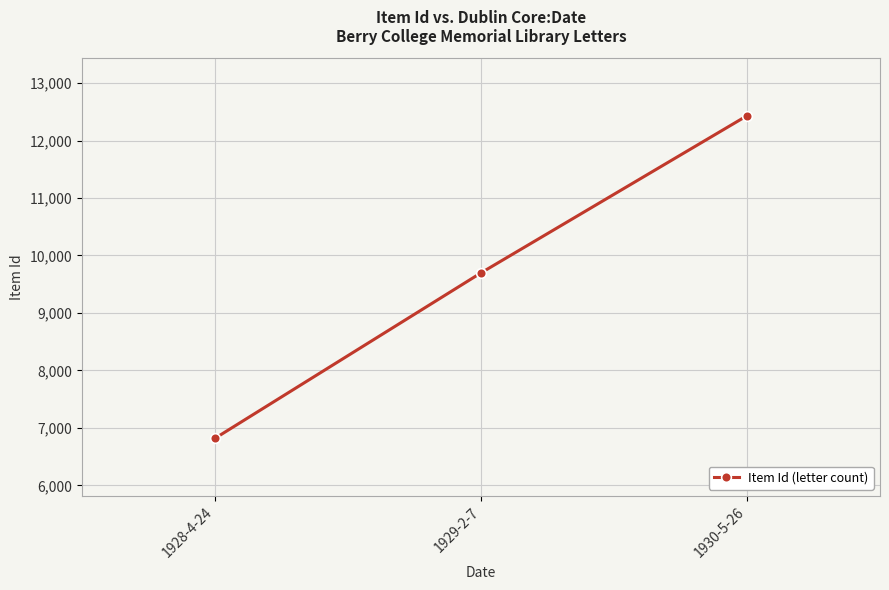

What is the label of the 1st point from the right?

1930-5-26